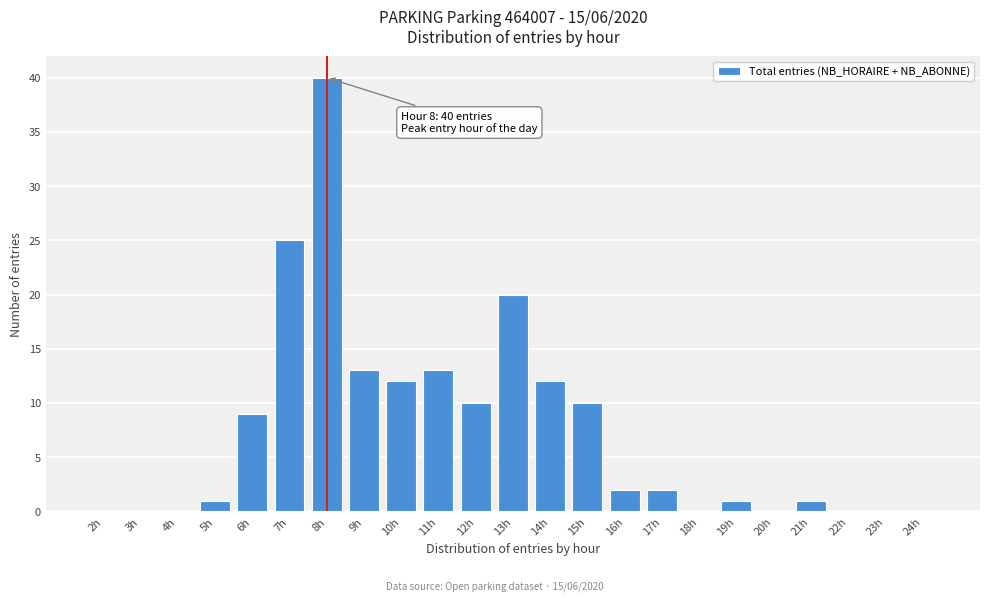

Reading left to right, extract all data points from this chart.

2h=0	3h=0	4h=0	5h=1	6h=9	7h=25	8h=40	9h=13	10h=12	11h=13	12h=10	13h=20	14h=12	15h=10	16h=2	17h=2	18h=0	19h=1	20h=0	21h=1	22h=0	23h=0	24h=0